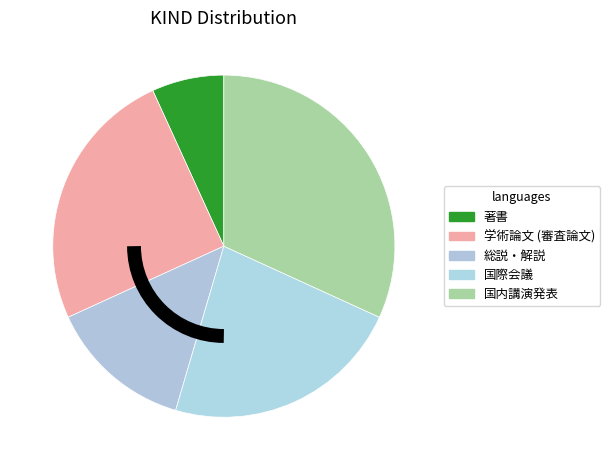

Which slice is the smallest?

著書